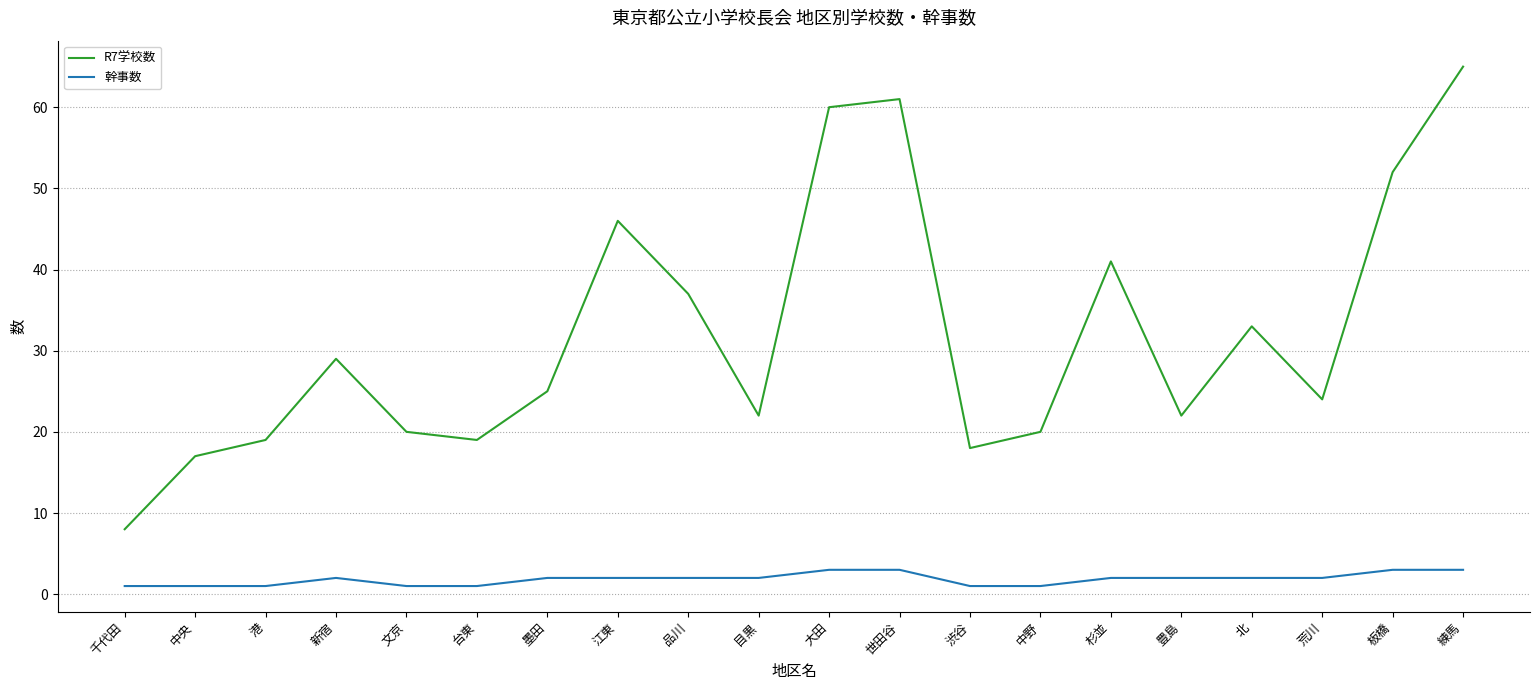

Reading right to left, what are all the values shown in this chart?

R7学校数: 65	52	24	33	22	41	20	18	61	60	22	37	46	25	19	20	29	19	17	8
幹事数: 3	3	2	2	2	2	1	1	3	3	2	2	2	2	1	1	2	1	1	1